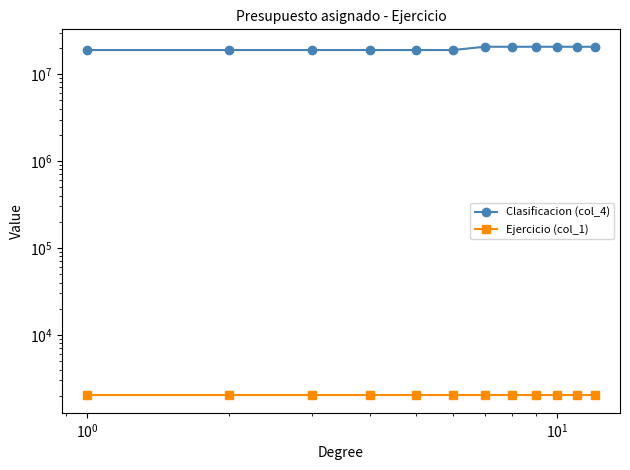

Reading left to right, list all the values displayed in this chart.

Clasificacion (col_4): 18870459	18870460	18870461	18870462	18870463	18870464	20574931	20574932	20574933	20574934	20574935	20574936
Ejercicio (col_1): 2021	2021	2021	2021	2021	2021	2021	2021	2021	2021	2021	2021